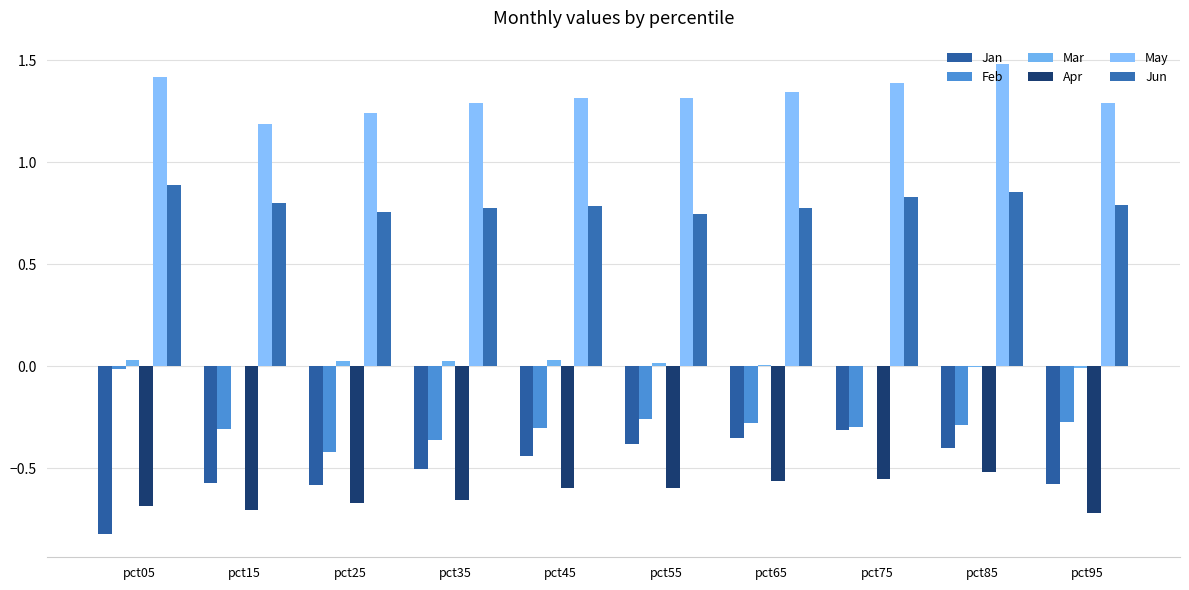

How many groups of bars are there?

10